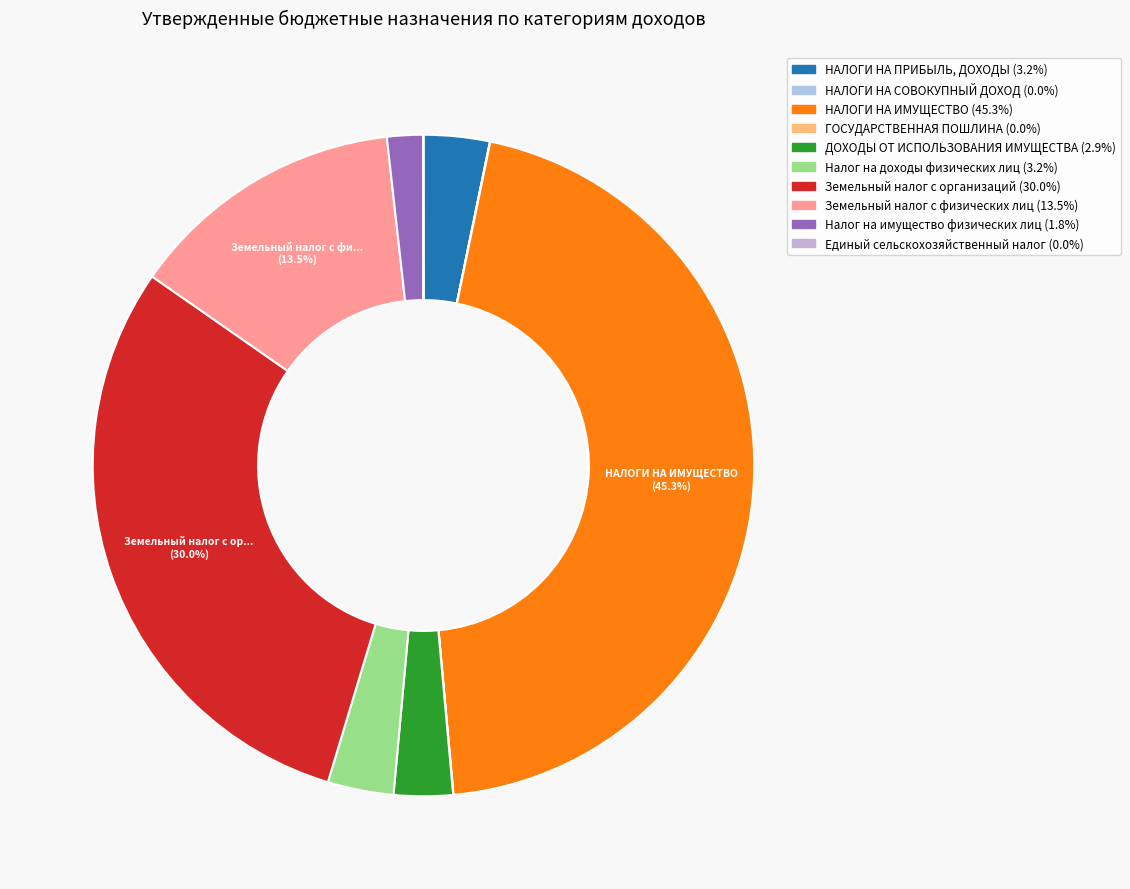

Rank the categories by value from lowest to highest.

ГОСУДАРСТВЕННАЯ ПОШЛИНА, НАЛОГИ НА СОВОКУПНЫЙ ДОХОД, Единый сельскохозяйственный налог, Налог на имущество физических лиц, ДОХОДЫ ОТ ИСПОЛЬЗОВАНИЯ ИМУЩЕСТВА, НАЛОГИ НА ПРИБЫЛЬ, ДОХОДЫ, Налог на доходы физических лиц, Земельный налог с физических лиц, Земельный налог с организаций, НАЛОГИ НА ИМУЩЕСТВО